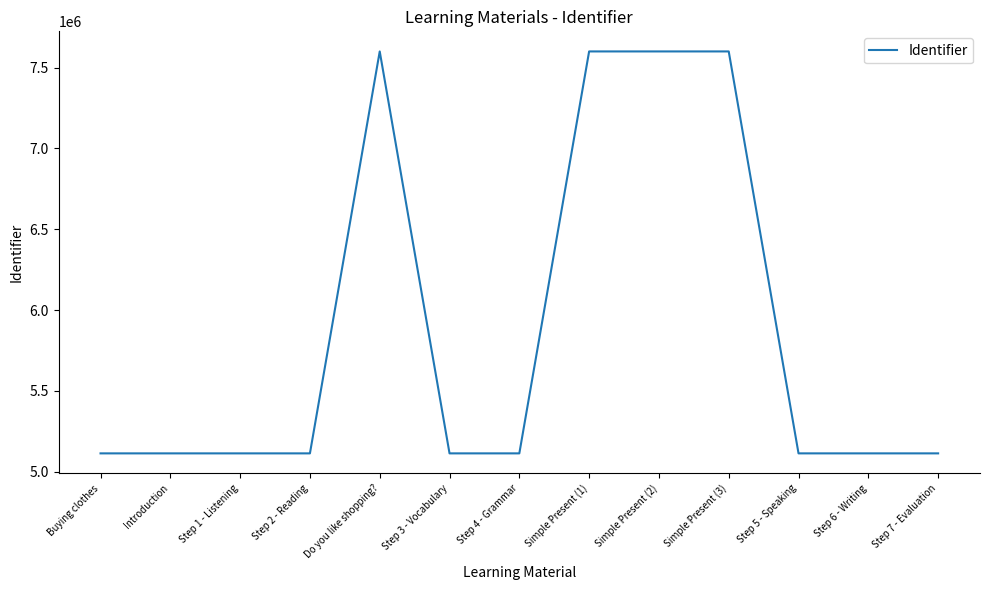

The value at Simple Present (3) is 7600700. True or false?

True